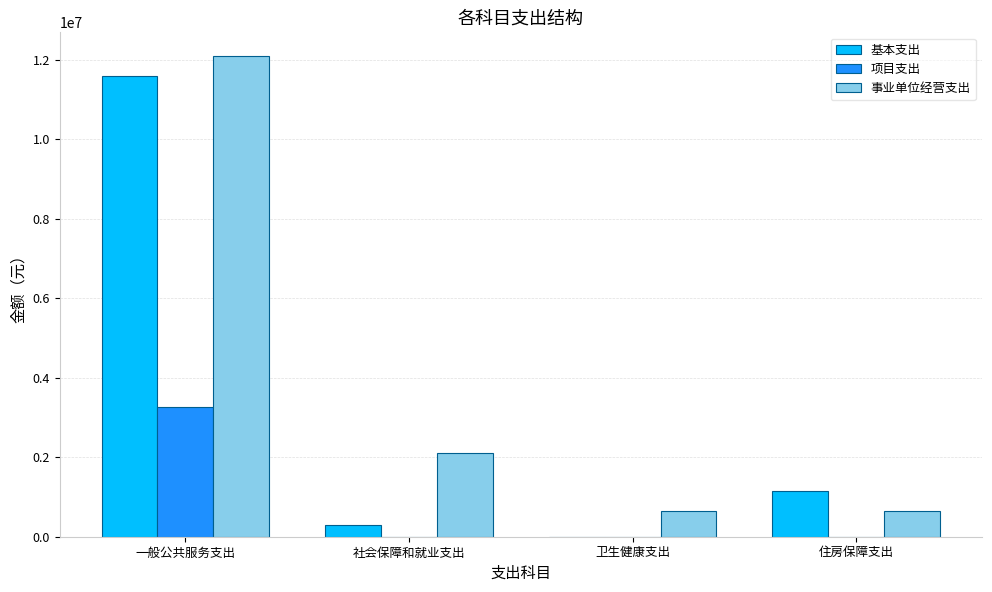

What is the spread (max minus min) of values at 一般公共服务支出?

8831000.0